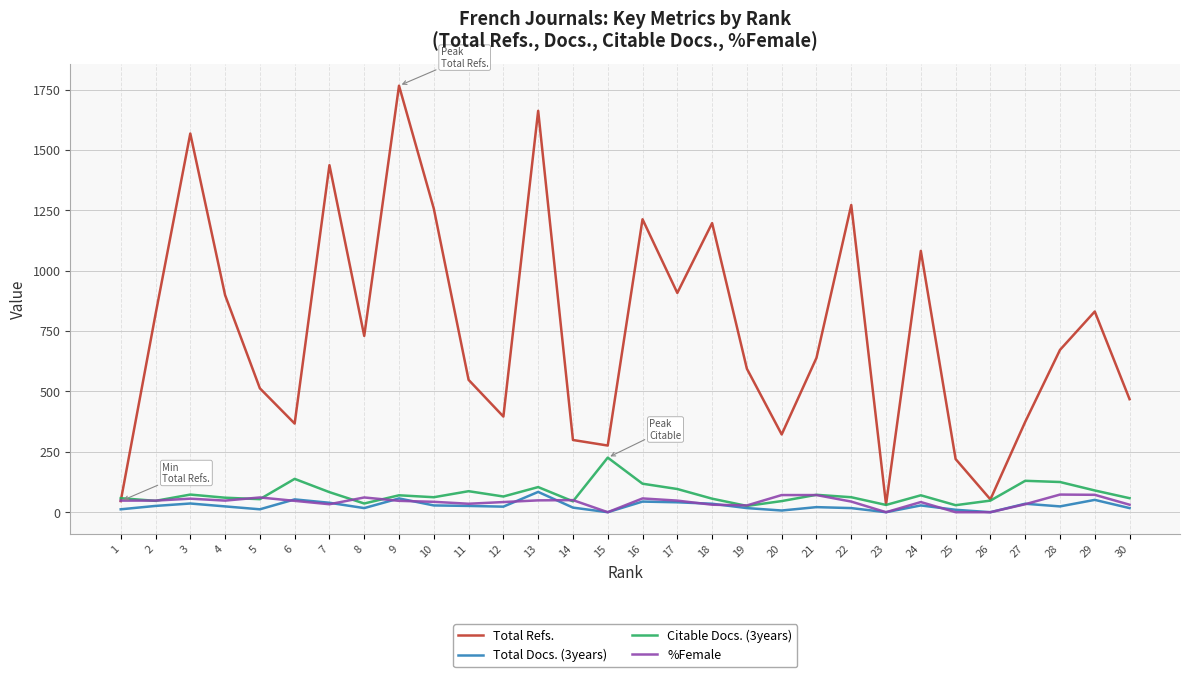

The value of Total Refs. at 27 is 374. True or false?

True